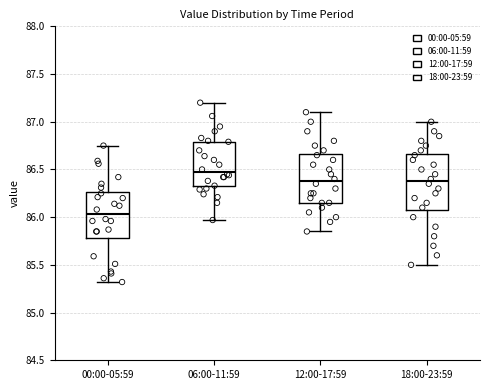

Which box's median line is the highest?

06:00-11:59